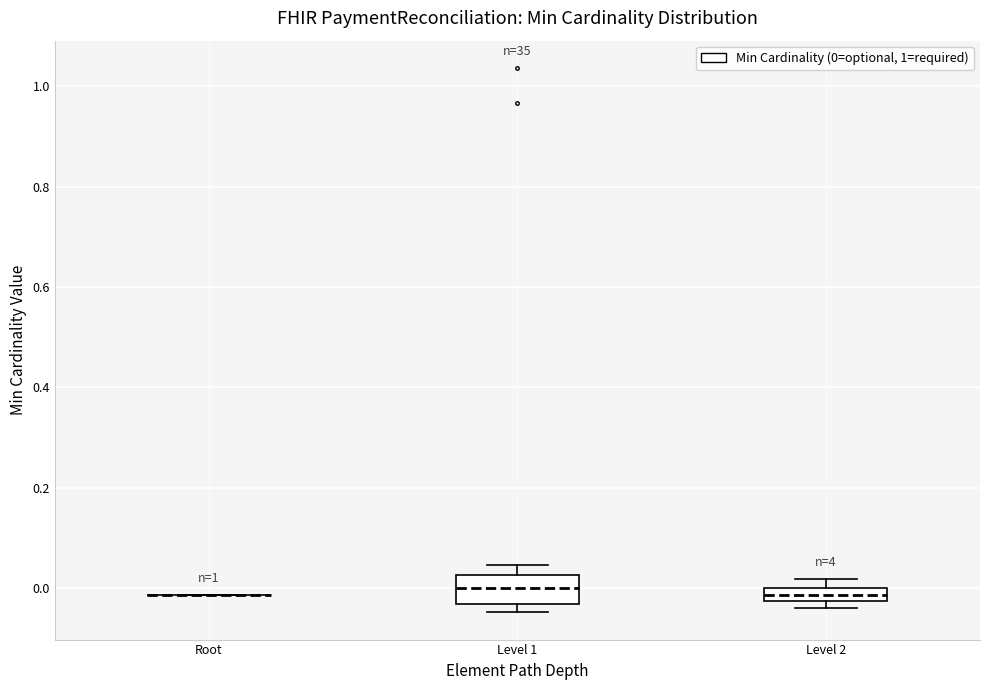

Comparing the boxes themselves (not the whiskers), which one is the tallest?

Level 1